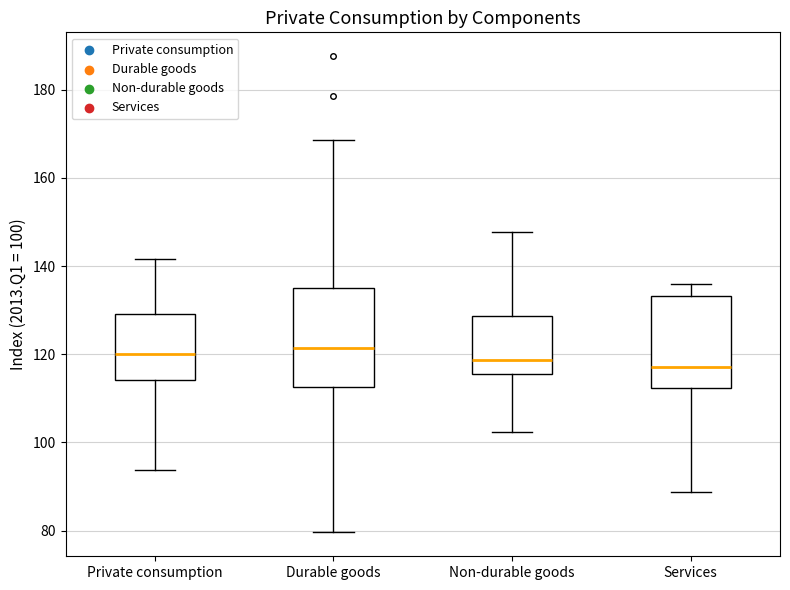

Reading left to right, transcribe this box plot: for each box, give where its median line is, the range the box spans, and where its two whiskers end, as read against the y-axis. The values are not printed on the chart, so give them approximately, as read against the axis.

Private consumption: median 120, box 114 to 130, whiskers 94 to 142
Durable goods: median 122, box 112 to 136, whiskers 80 to 168
Non-durable goods: median 118, box 116 to 128, whiskers 102 to 148
Services: median 118, box 112 to 134, whiskers 88 to 136